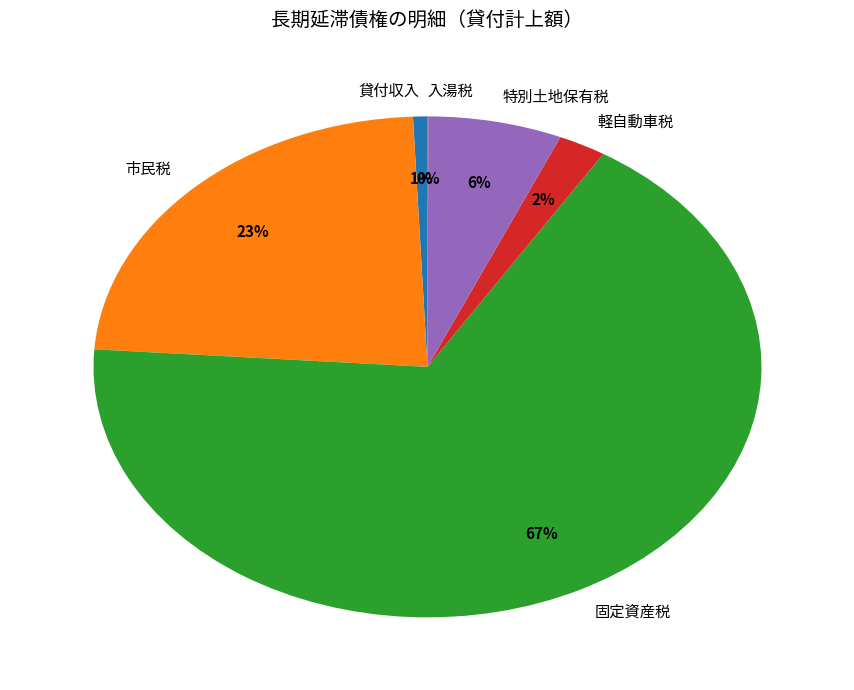

To the nearest percent, what percentage of the pie is 特別土地保有税?

6%